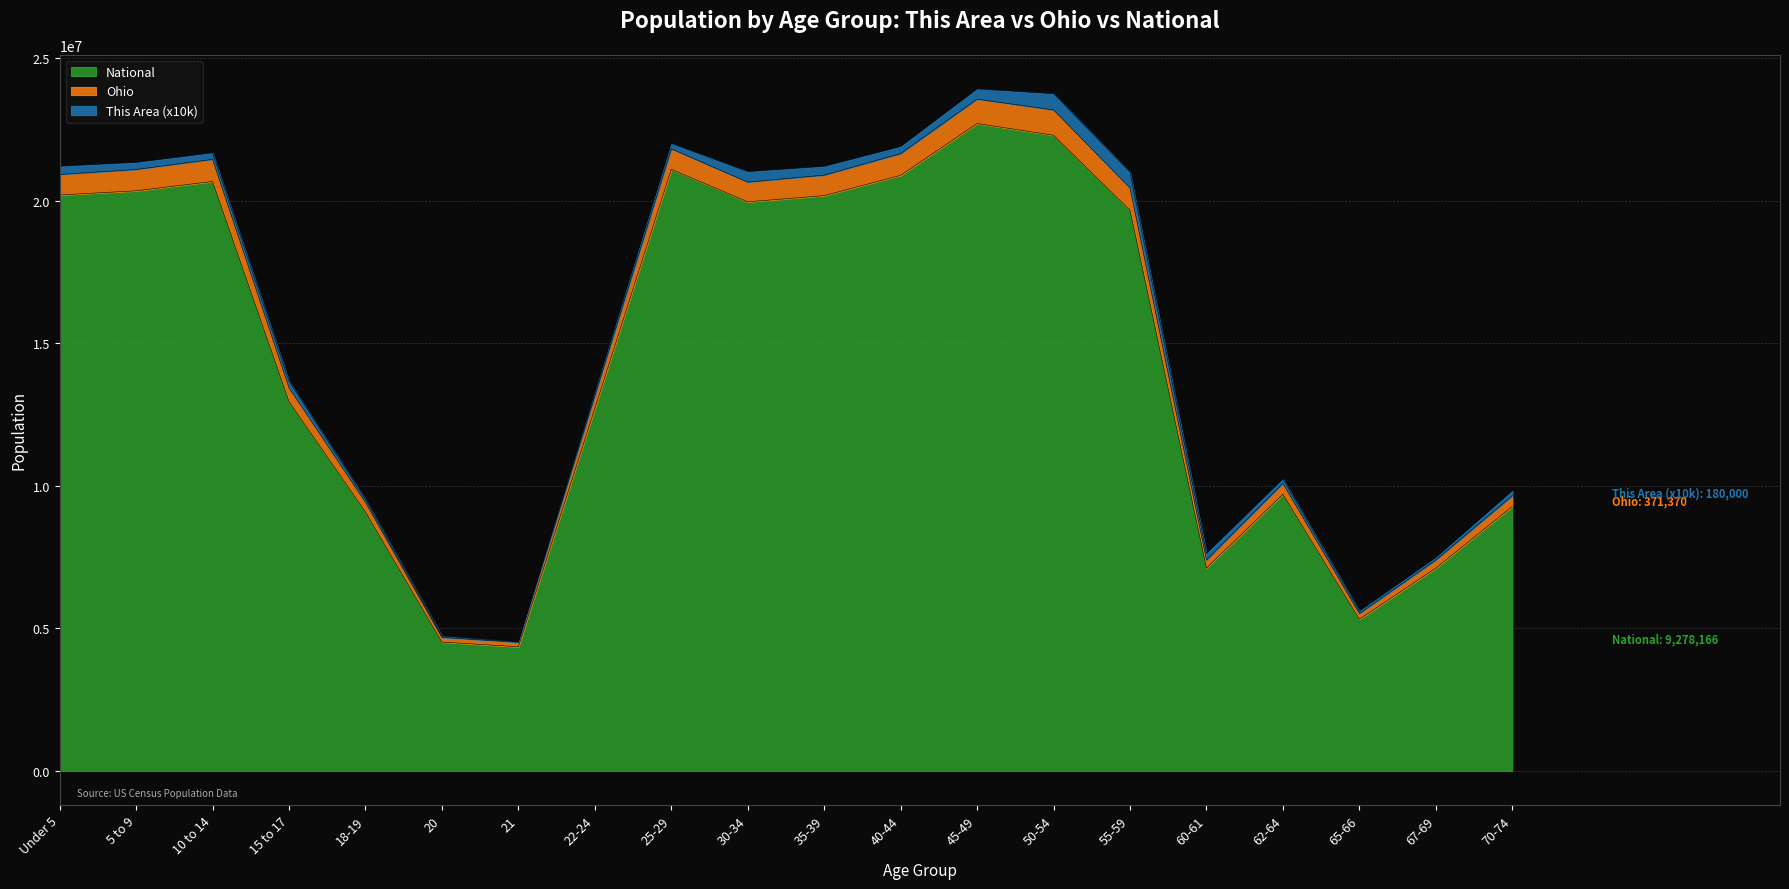

Where is National nearest to the value 13531442?

15 to 17